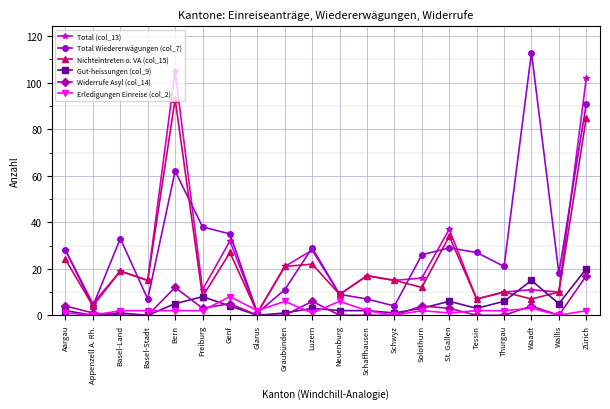

What is the lowest value of the Nichteintreten o. VA (col_15) series?

1